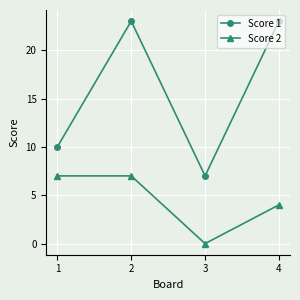

True or false: Score 1 has a value of 10 at 1.

True